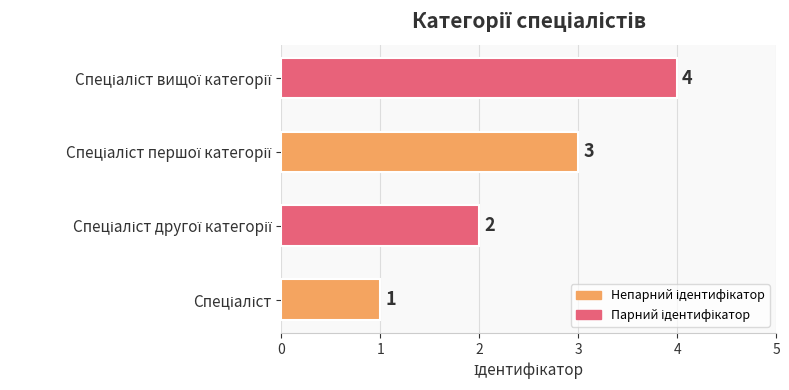

How many values are between 2 and 4?

3